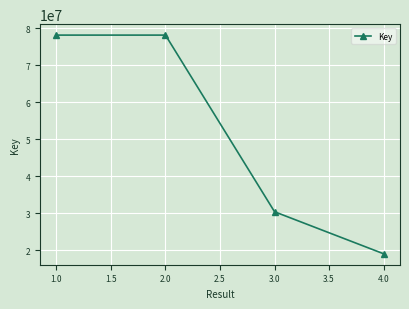

What is the difference between the maximum and minimum values?

59164318